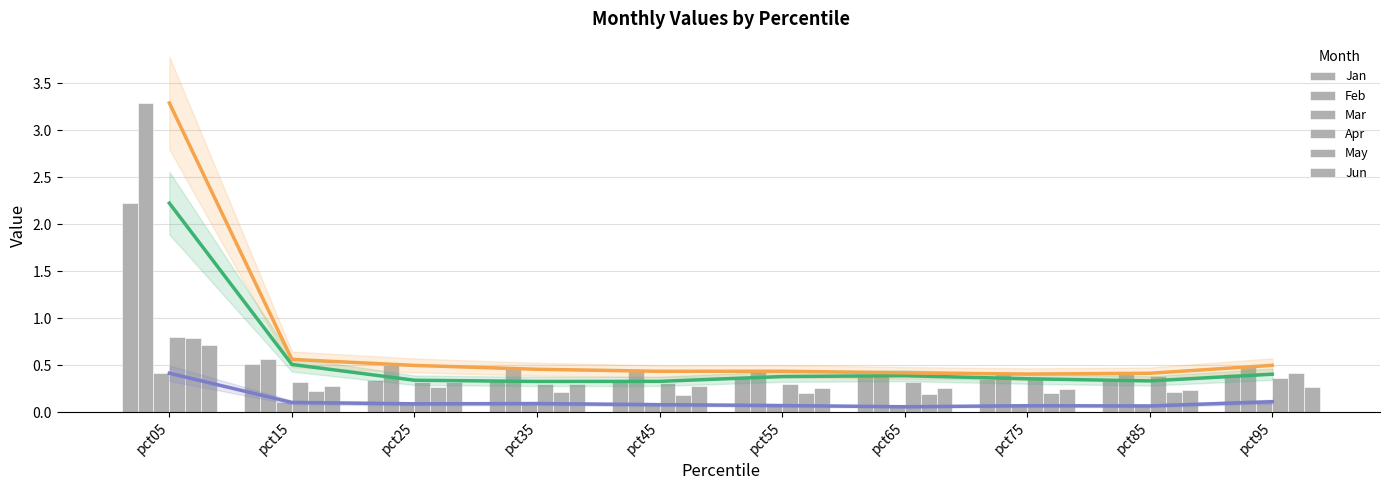

Are the bars horizontal?

No